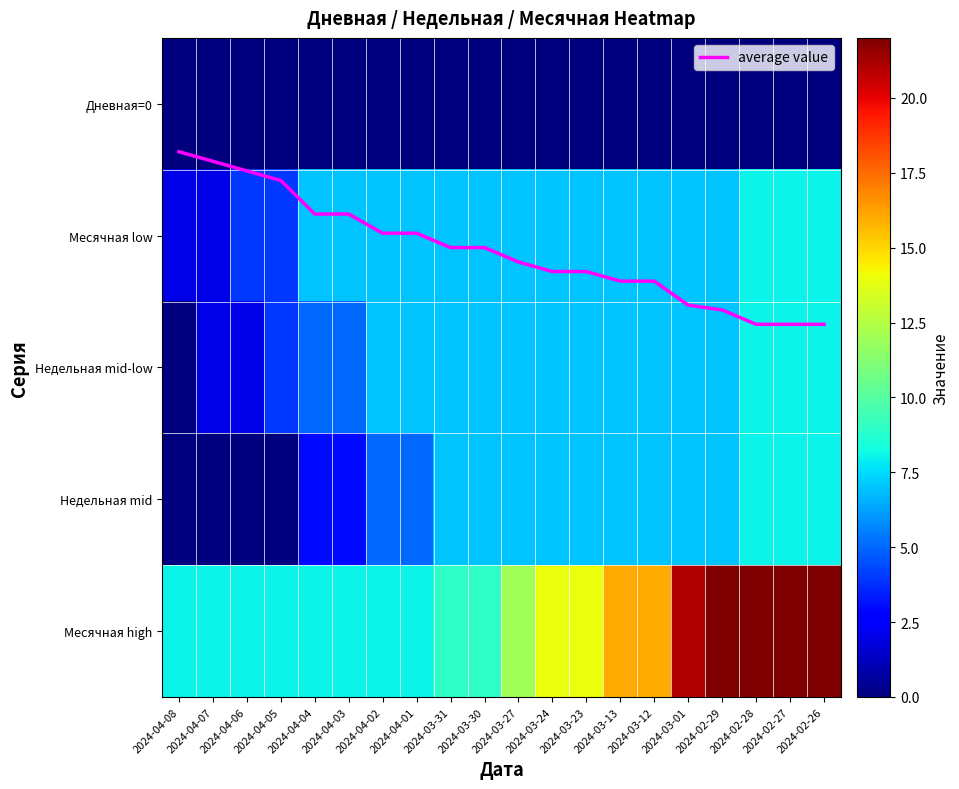

Which series has the largest range (max minus min)?

Месячная high